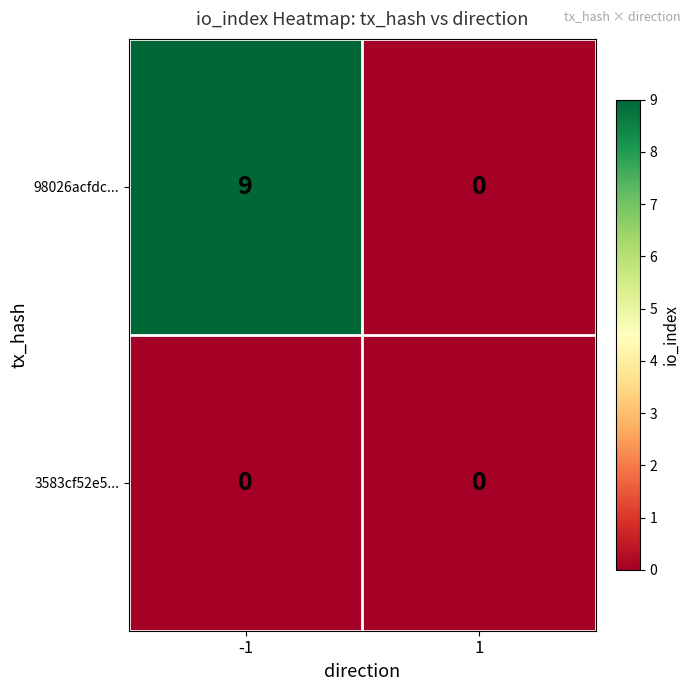

Reading left to right, what are all the values shown in this chart?

98026acfdc...: 9	0
3583cf52e5...: 0	0